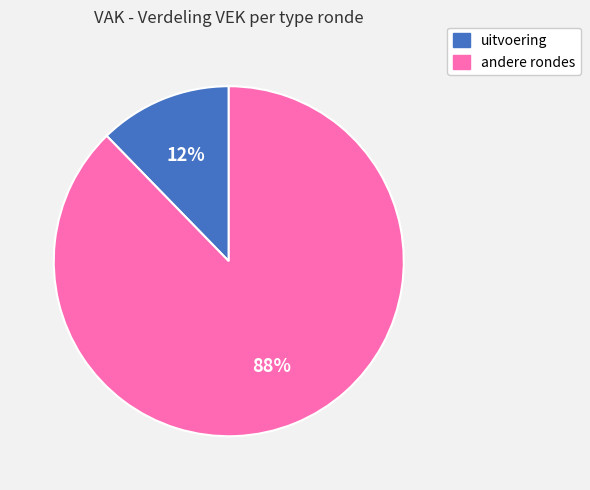

The andere rondes slice represents 97% of the pie. True or false?

False